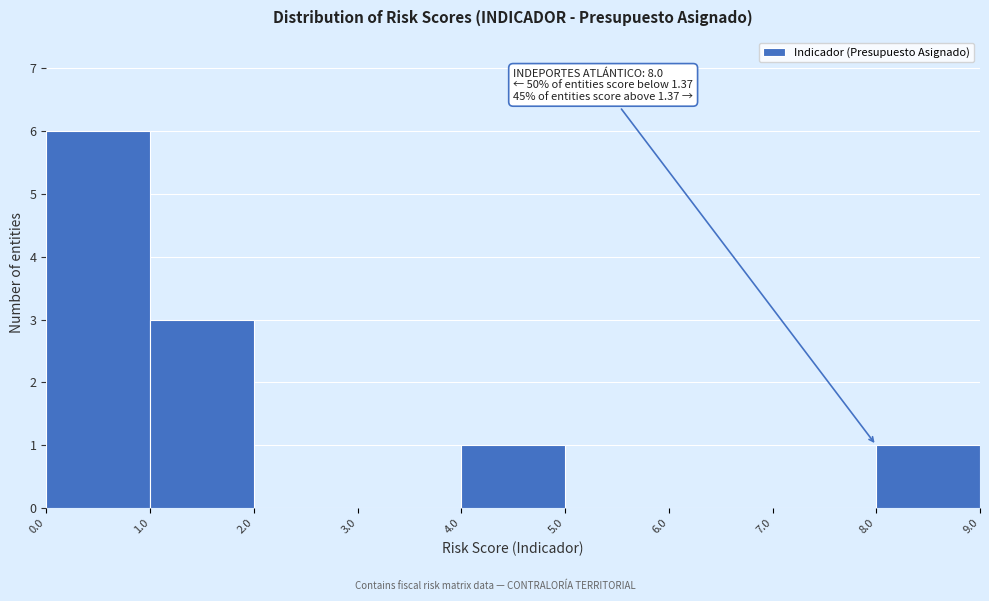

Which range on the x-axis has the tallest bar?

0.0 to 1.0